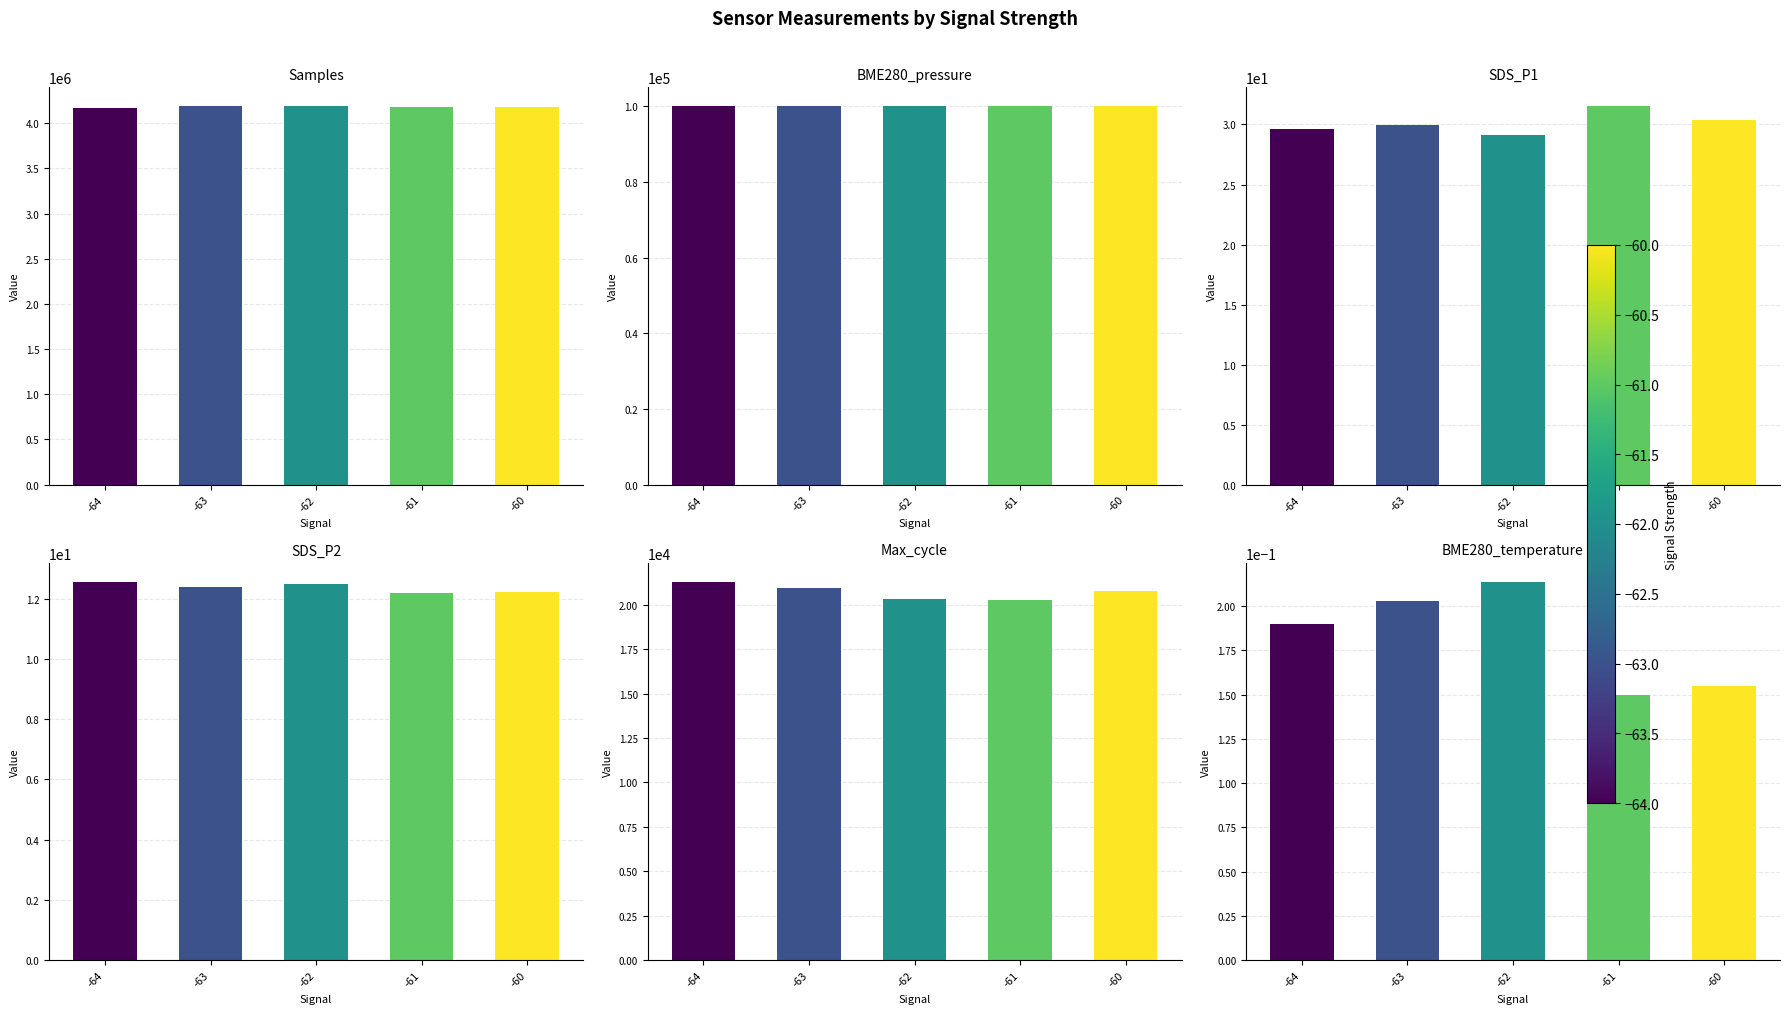

At which category does the chart reach its minimum across all series?

-61